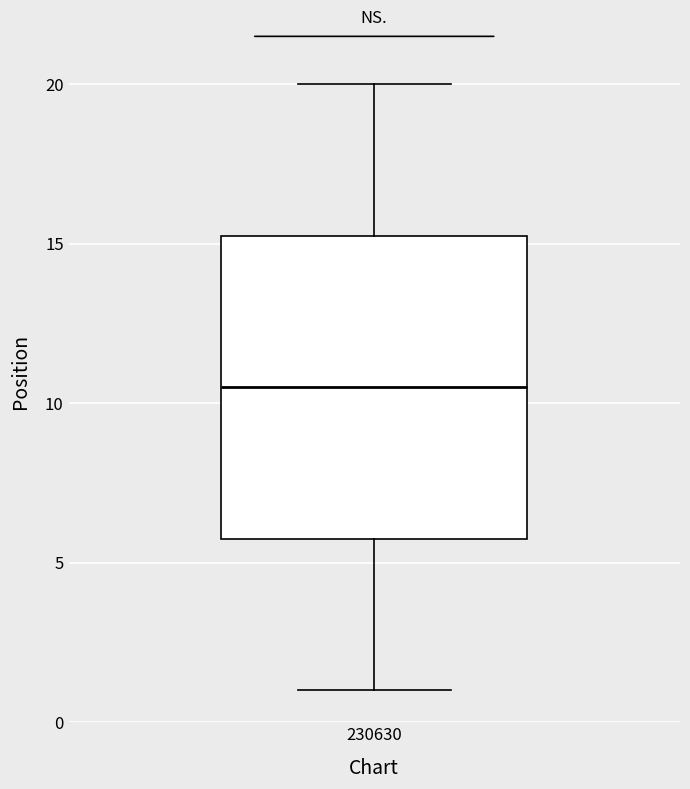

Where does the lower whisker of the box at x = 230630 end on the y-axis? The values are not printed on the chart, so give them approximately, as read against the axis.

1.0